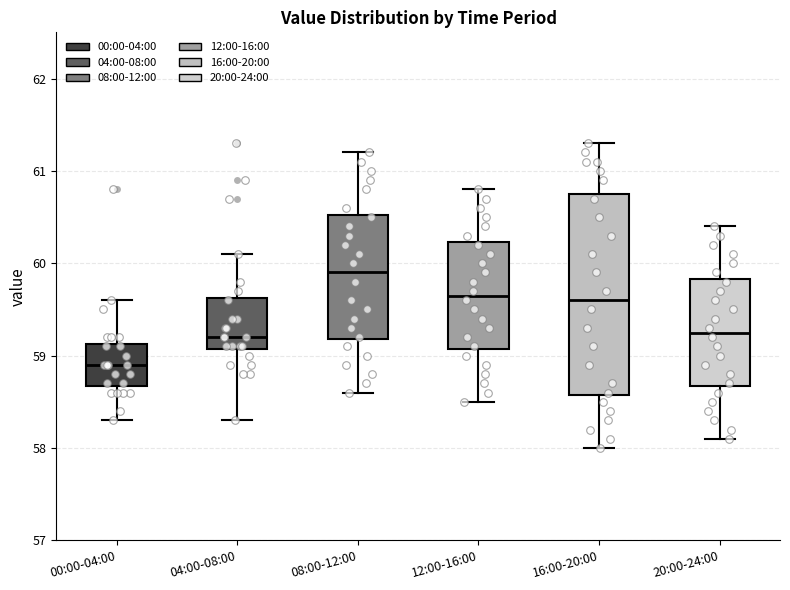

Where does the median line of the box for 08:00-12:00 sit on the y-axis? The values are not printed on the chart, so give them approximately, as read against the axis.

59.9